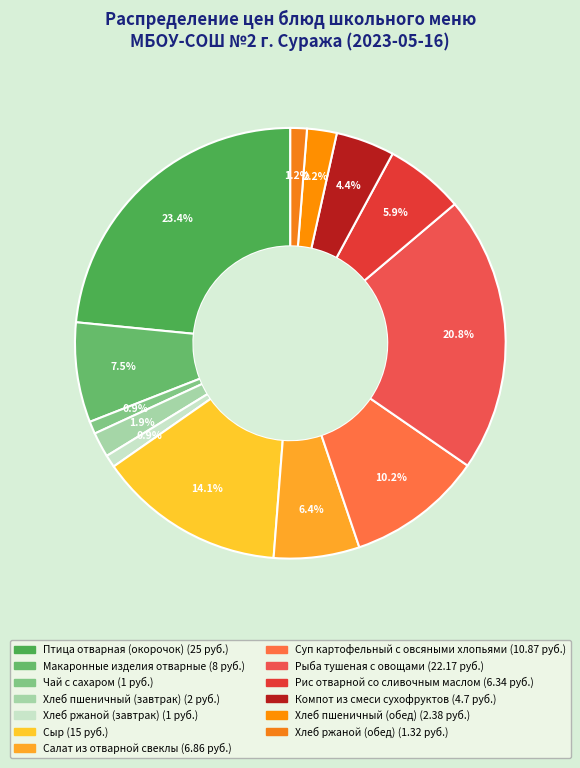

What is the smallest slice in the pie chart?

Чай с сахаром